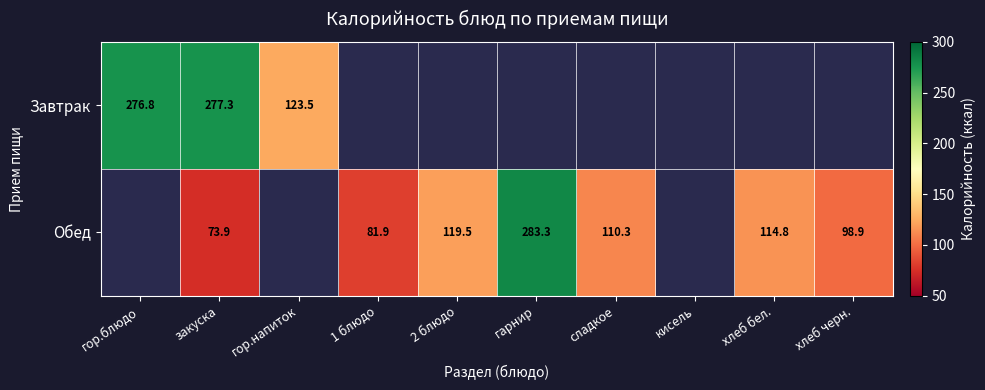

The Завтрак series shows 123.5 at гор.напиток. True or false?

True